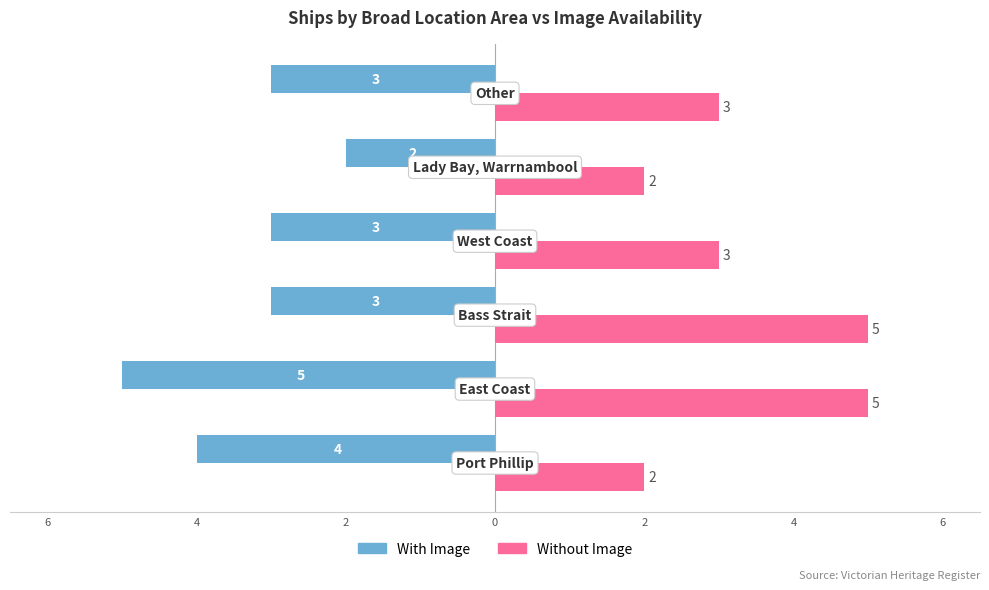

What are all the series names shown in the legend?

With Image, Without Image